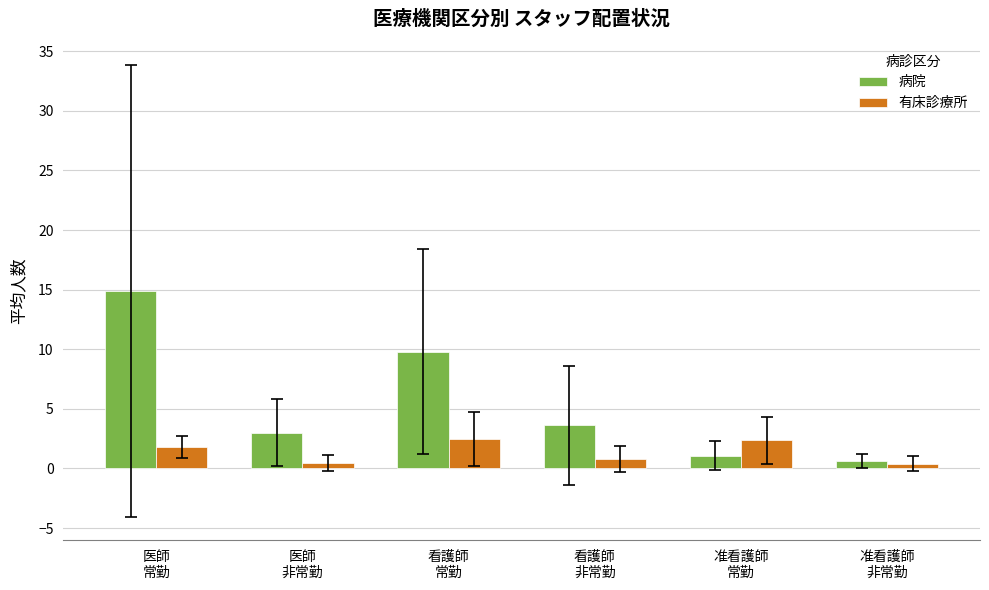

List the labels in order of 病院 value, largest first.

医師
常勤, 看護師
常勤, 看護師
非常勤, 医師
非常勤, 准看護師
常勤, 准看護師
非常勤